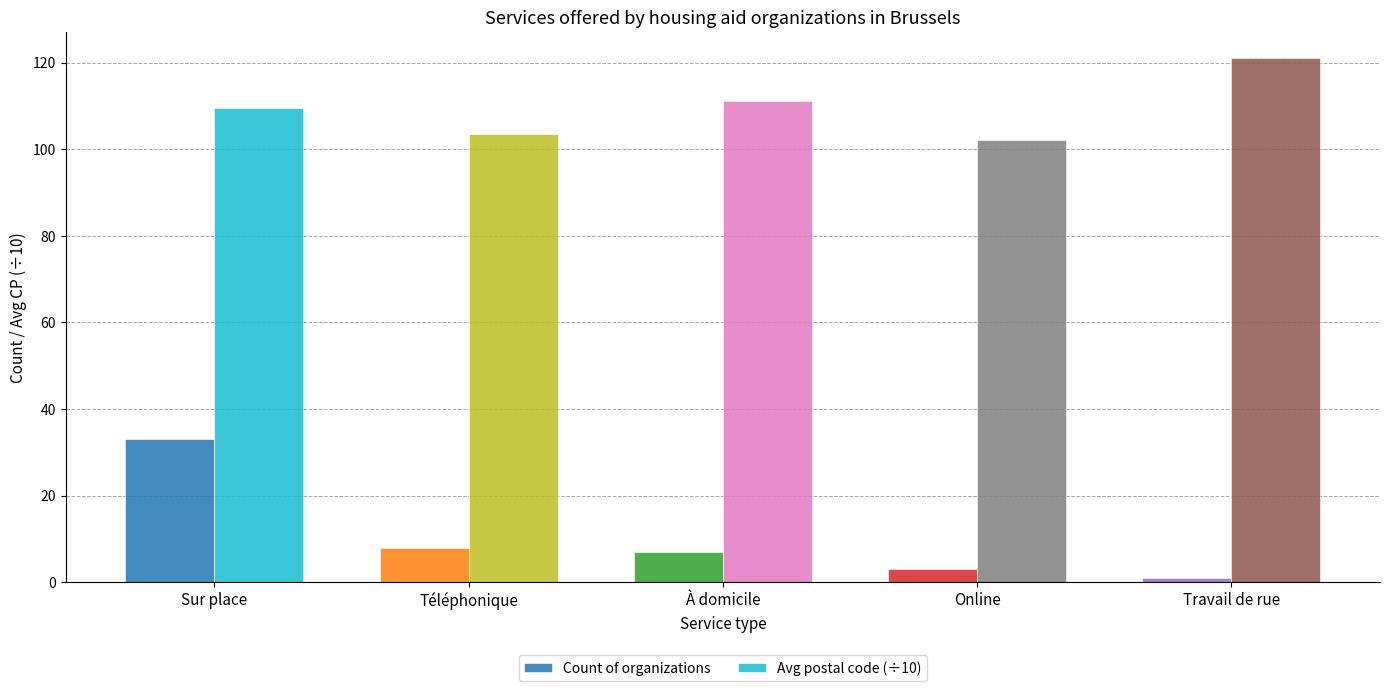

At which label does Avg postal code (÷10) reach its peak?

Travail de rue